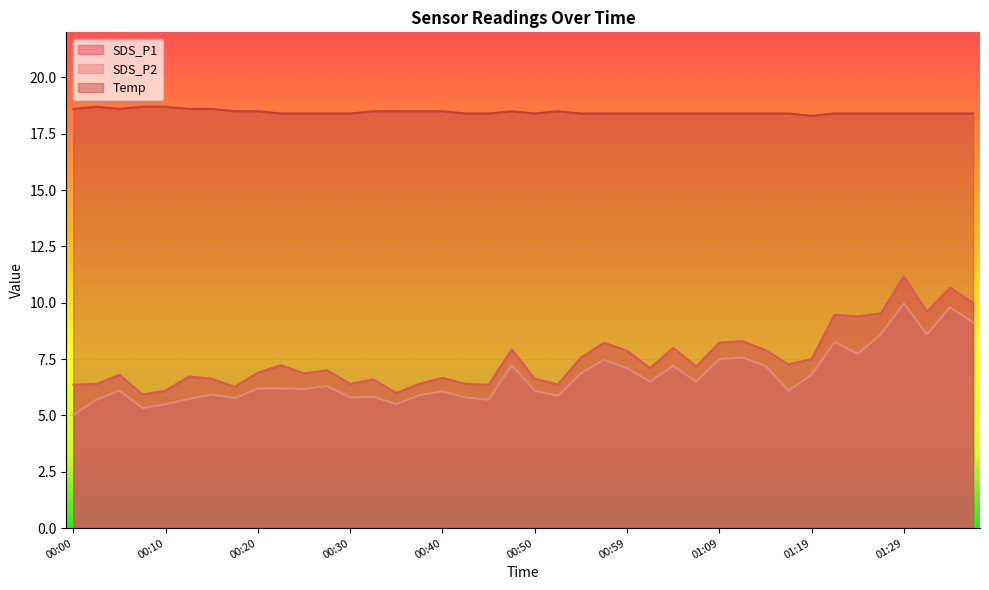

At which category is the sum across all series the highest?

01:29